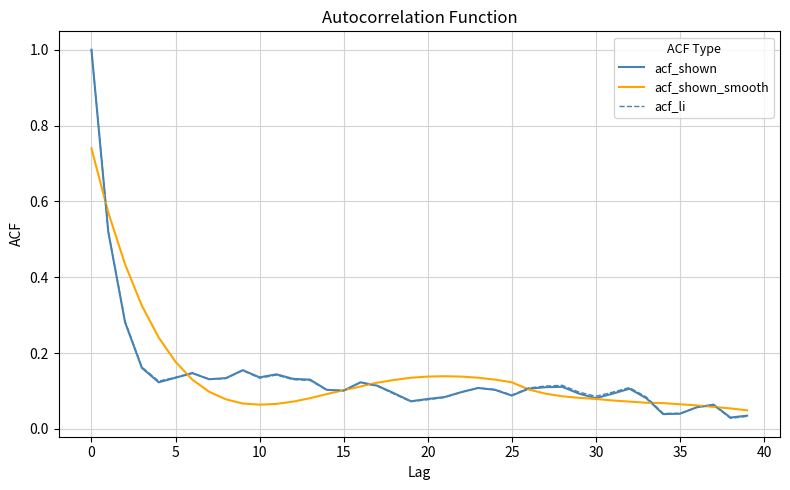

What is the maximum value shown in the chart?

1.0